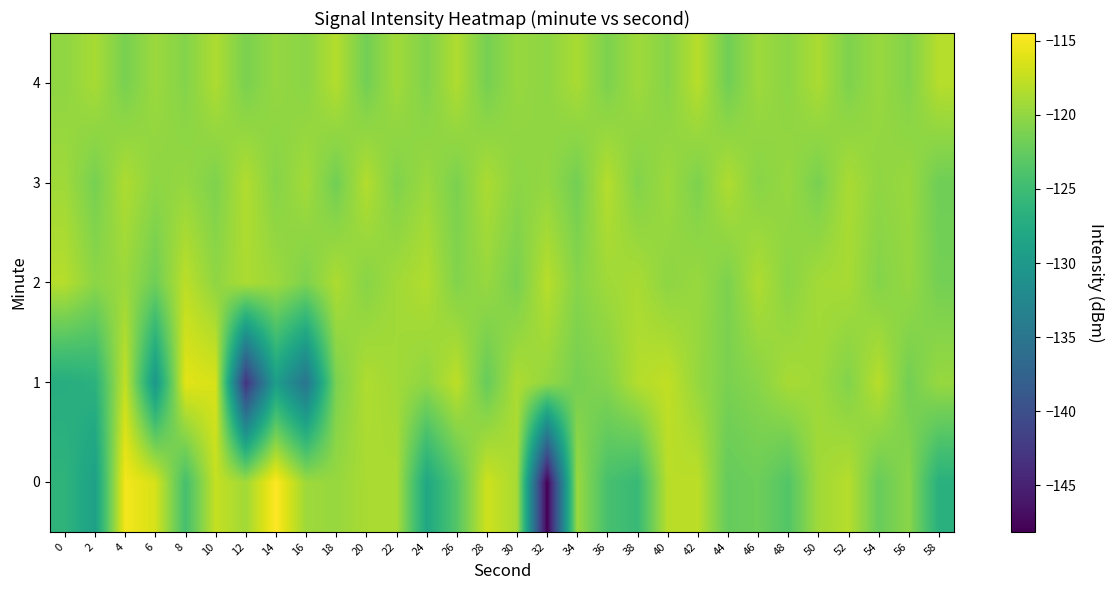

Reading left to right, transcribe all the data shown in this chart.

0: 0=-126.2	2=-129.1	4=-115.0	6=-116.6	8=-124.4	10=-117.4	12=-119.2	14=-114.5	16=-119.4	18=-119.7	20=-118.8	22=-118.7	24=-128.0	26=-123.4	28=-117.0	30=-118.9	32=-148.1	34=-119.6	36=-124.2	38=-125.4	40=-118.1	42=-117.9	44=-122.4	46=-121.9	48=-123.5	50=-119.3	52=-118.2	54=-122.2	56=-120.4	58=-126.7
1: 0=-127.2	2=-126.6	4=-117.5	6=-130.2	8=-116.0	10=-116.5	12=-143.1	14=-129.3	16=-135.1	18=-121.2	20=-118.5	22=-119.2	24=-120.1	26=-117.8	28=-122.3	30=-118.6	32=-119.9	34=-121.4	36=-120.7	38=-118.3	40=-117.6	42=-119.8	44=-121.2	46=-120.5	48=-118.9	50=-119.3	52=-120.8	54=-118.1	56=-121.6	58=-119.7
2: 0=-118.2	2=-120.3	4=-119.5	6=-121.8	8=-117.9	10=-120.1	12=-118.7	14=-119.4	16=-121.0	18=-118.6	20=-120.5	22=-119.2	24=-118.4	26=-120.8	28=-119.7	30=-121.3	32=-118.1	34=-120.6	36=-119.3	38=-118.8	40=-120.2	42=-119.6	44=-121.1	46=-118.5	48=-120.4	50=-119.1	52=-118.9	54=-120.7	56=-119.8	58=-121.5
3: 0=-119.3	2=-121.4	4=-118.6	6=-120.2	8=-119.8	10=-121.0	12=-118.4	14=-120.6	16=-119.1	18=-121.7	20=-118.3	22=-120.9	24=-119.5	26=-121.2	28=-118.7	30=-120.3	32=-119.9	34=-121.6	36=-118.2	38=-120.8	40=-119.4	42=-121.1	44=-118.5	46=-120.5	48=-119.7	50=-121.3	52=-118.8	54=-120.1	56=-119.6	58=-121.8
4: 0=-120.1	2=-118.9	4=-121.3	6=-119.5	8=-120.7	10=-118.6	12=-121.2	14=-119.8	16=-120.4	18=-118.3	20=-121.6	22=-119.2	24=-120.9	26=-118.5	28=-121.4	30=-119.7	32=-120.2	34=-118.8	36=-121.1	38=-119.3	40=-120.6	42=-118.1	44=-121.7	46=-119.4	48=-120.3	50=-118.7	52=-121.0	54=-119.6	56=-120.8	58=-118.2